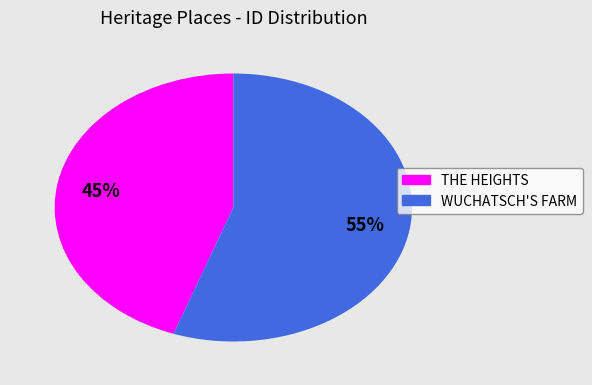

Combined, do WUCHATSCH'S FARM and THE HEIGHTS account for over 50%?

Yes